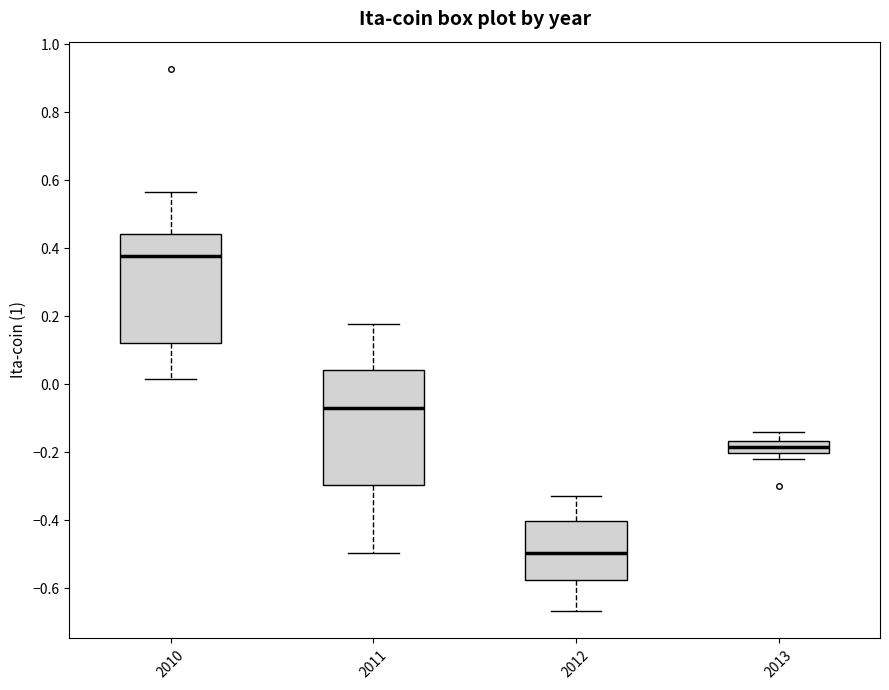

Reading left to right, read every box against the y-axis: the position of its median line, the range the box covers, and the ends of its whiskers. The values are not printed on the chart, so give them approximately, as read against the axis.

2010: median 0.38, box 0.12 to 0.44, whiskers 0.02 to 0.56
2011: median -0.06, box -0.30 to 0.04, whiskers -0.50 to 0.18
2012: median -0.50, box -0.58 to -0.40, whiskers -0.66 to -0.34
2013: median -0.18, box -0.20 to -0.16, whiskers -0.22 to -0.14